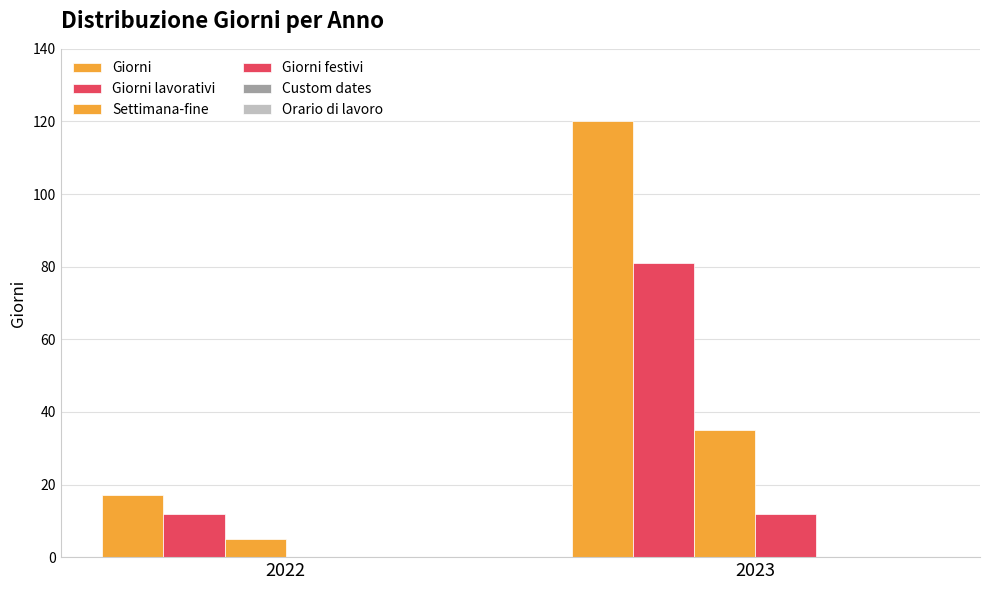

Is it true that Settimana-fine equals 17 at 2023?

False